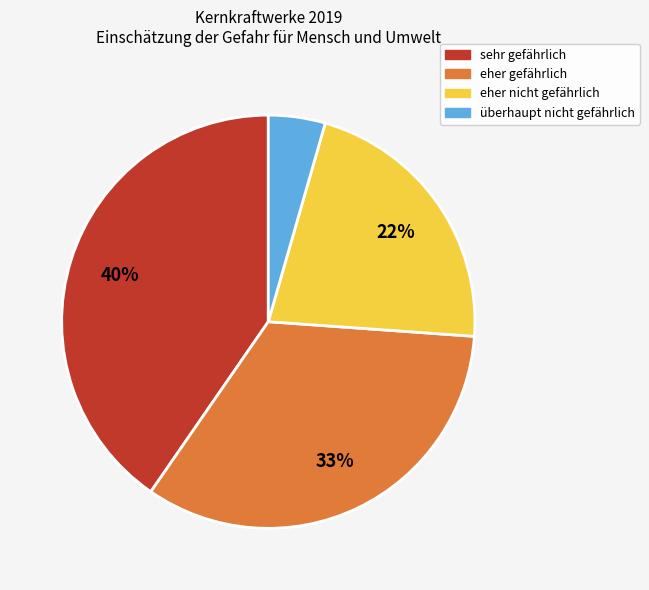

To the nearest percent, what is the difference between the largest and smallest slice percentages?

36%